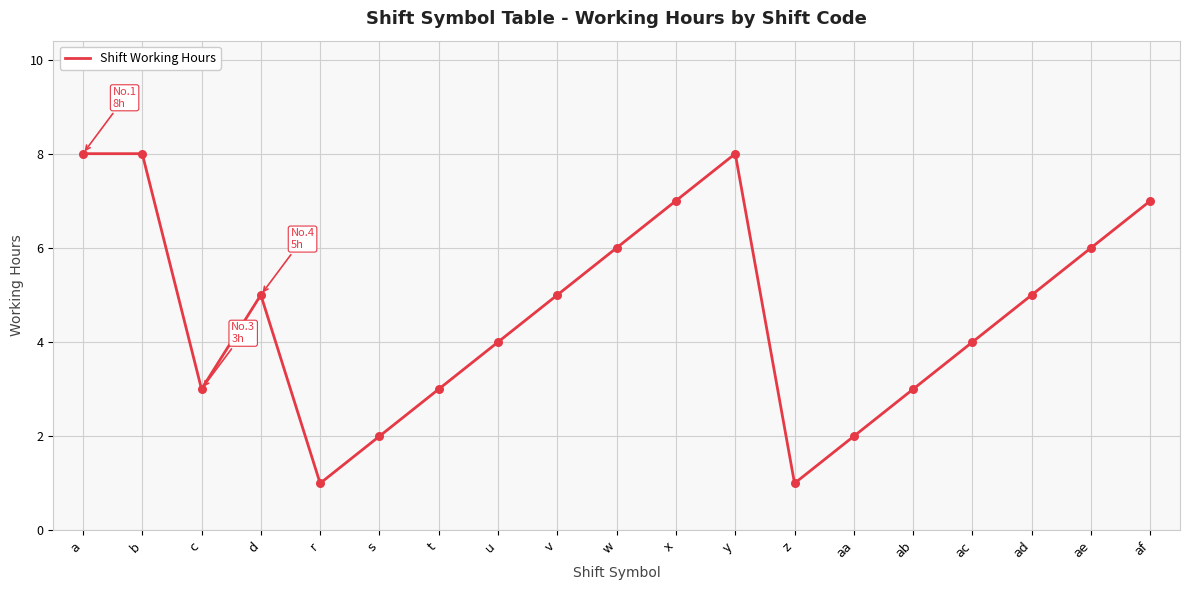

Between w and d, which is larger?

w